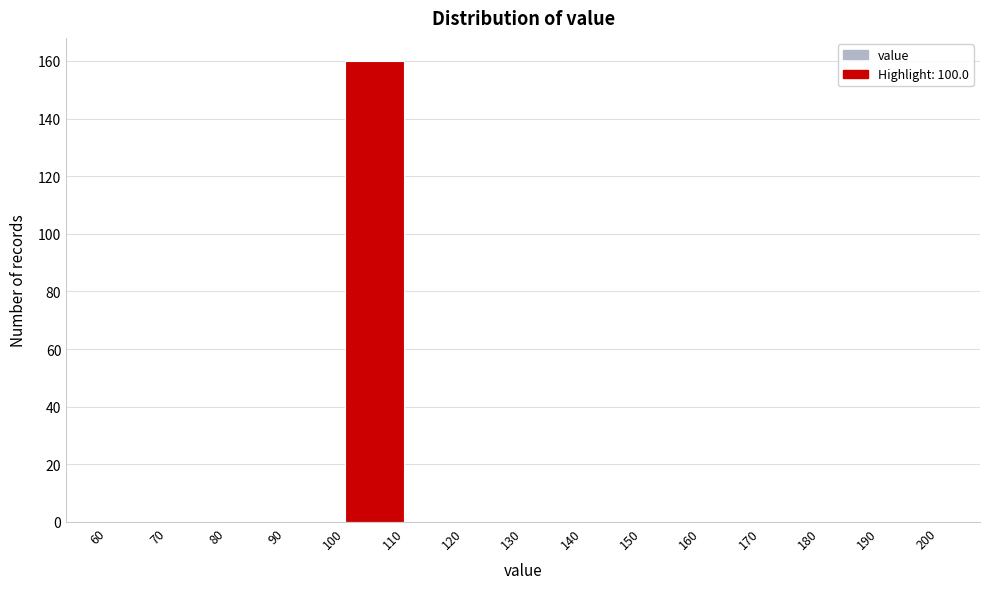

What is the height of the bar covering 100 to 110 on the x-axis? The values are not printed on the chart, so give them approximately, as read against the axis.

160